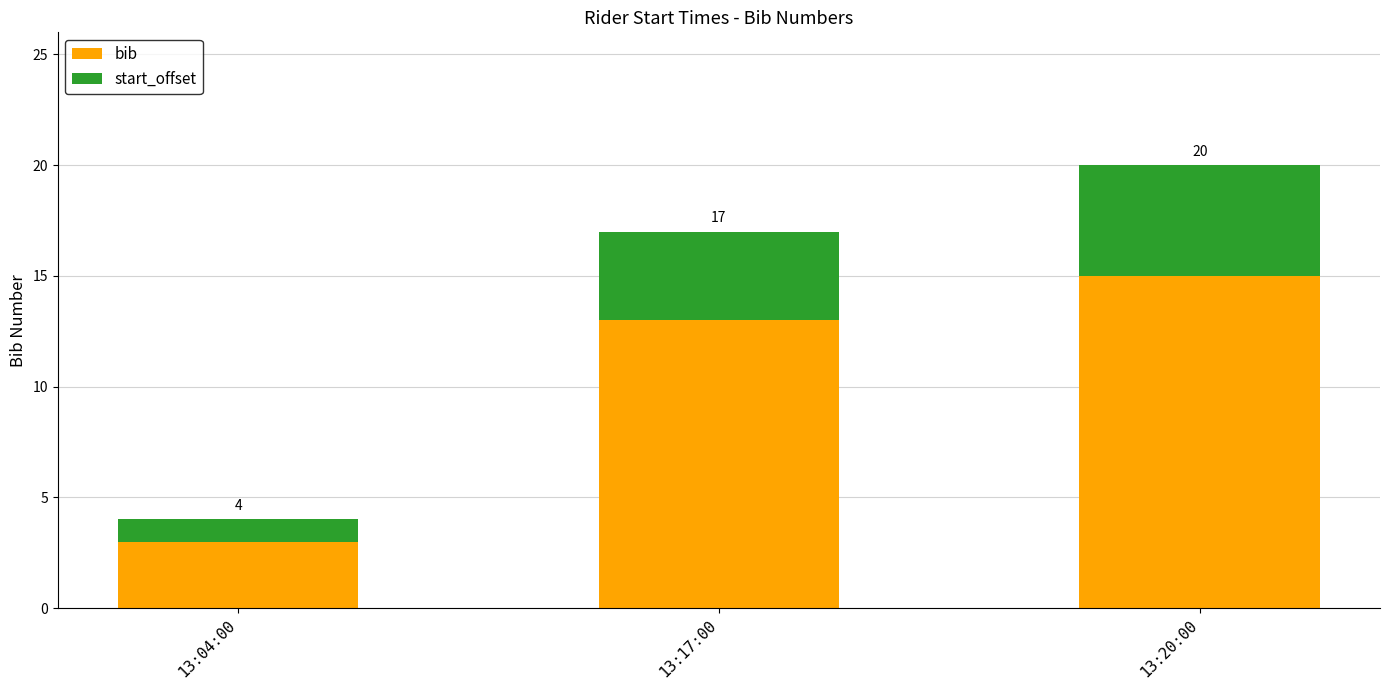

The bib series shows 15 at 13:20:00. True or false?

True